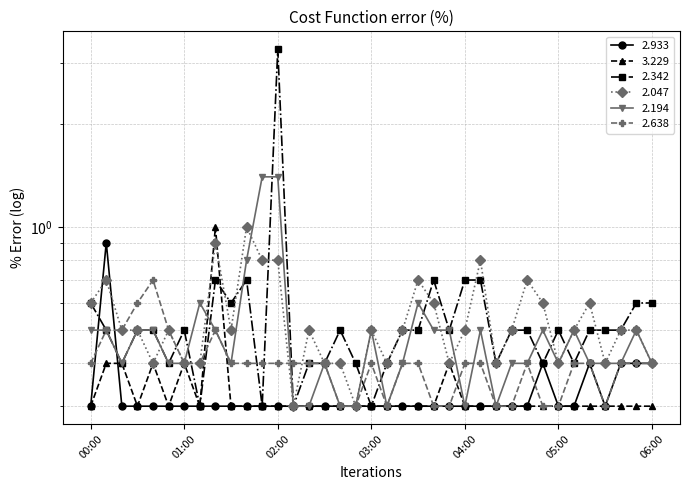

Count the number of categories in the chart.

37